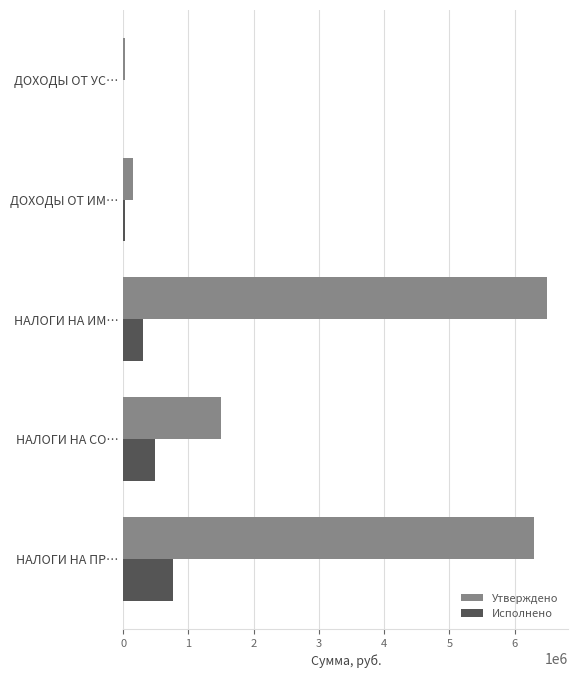

The value of Исполнено at НАЛОГИ НА ИМ… is 295706.0. True or false?

True